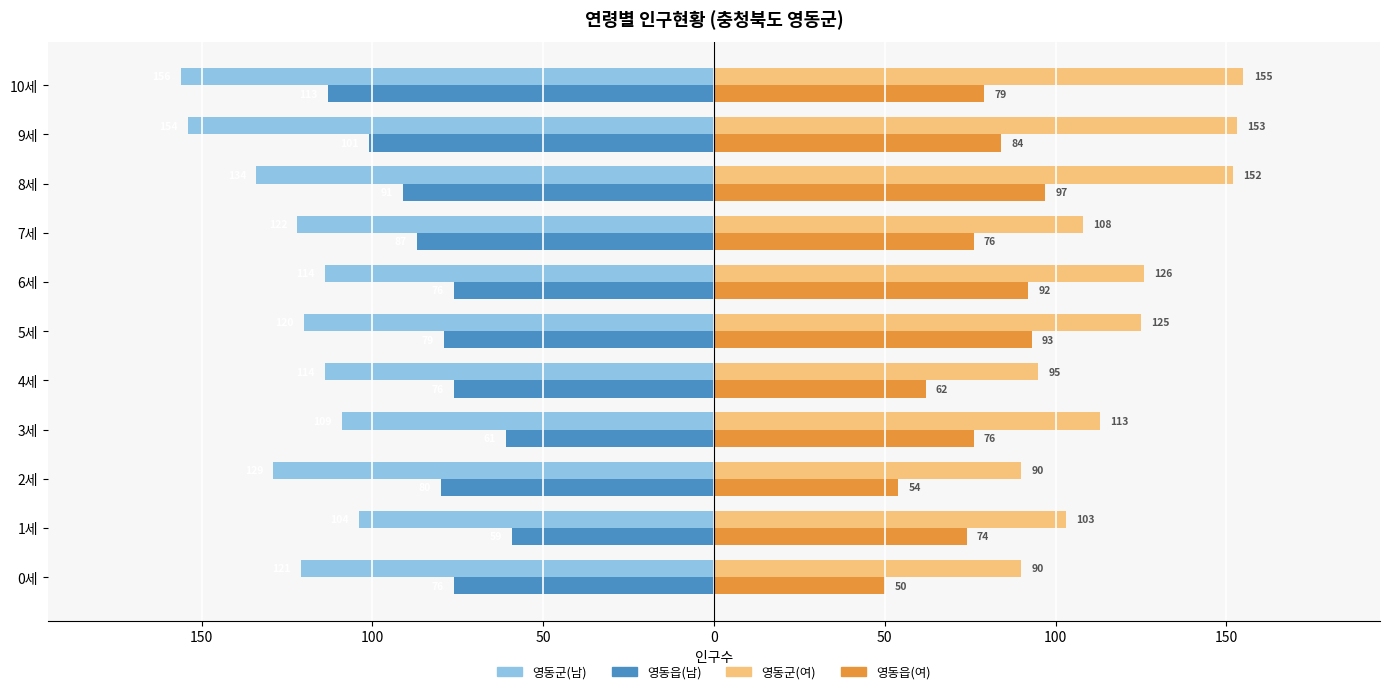

What are all the series names shown in the legend?

영동군(남), 영동읍(남), 영동군(여), 영동읍(여)